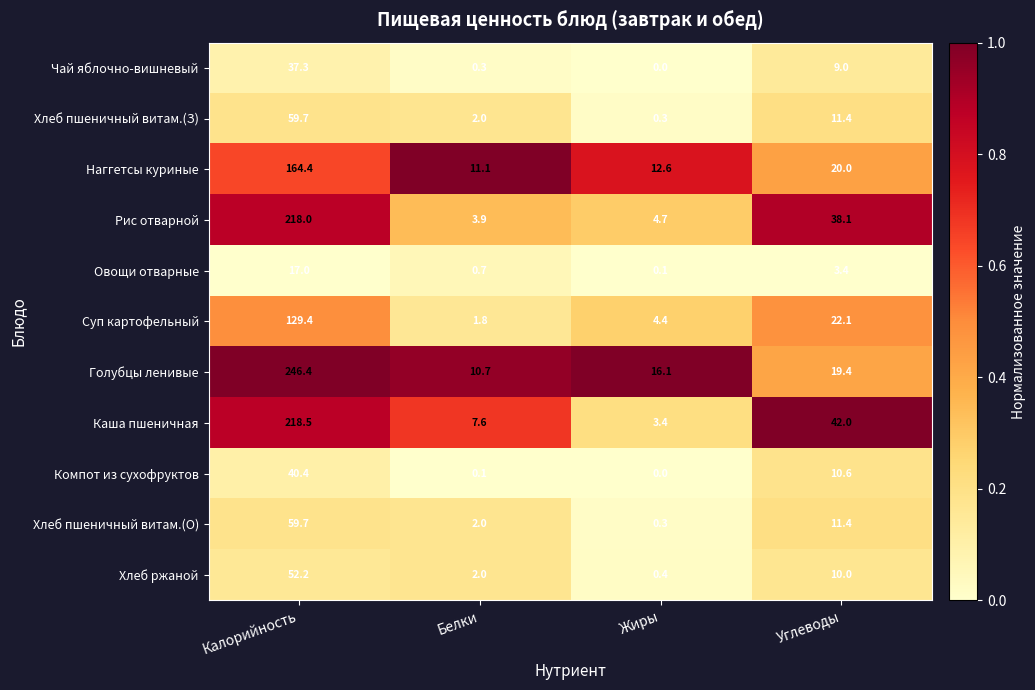

At which category is the sum across all series the highest?

Калорийность